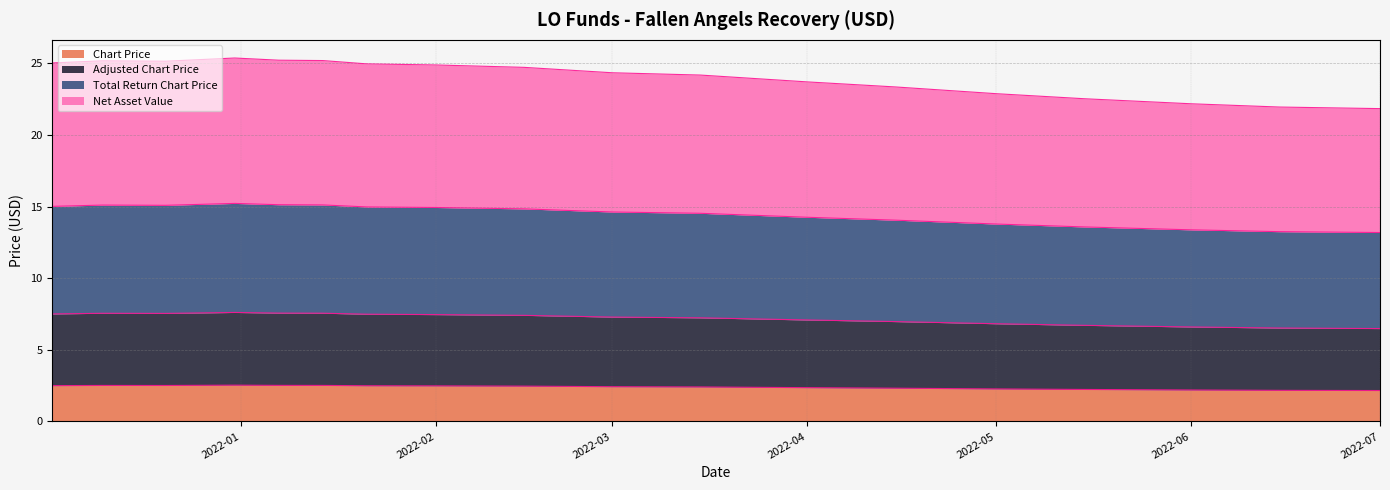

Rank the series at 2022-03-15 from lowest to highest value.

Chart Price, Adjusted Chart Price, Total Return Chart Price, Net Asset Value